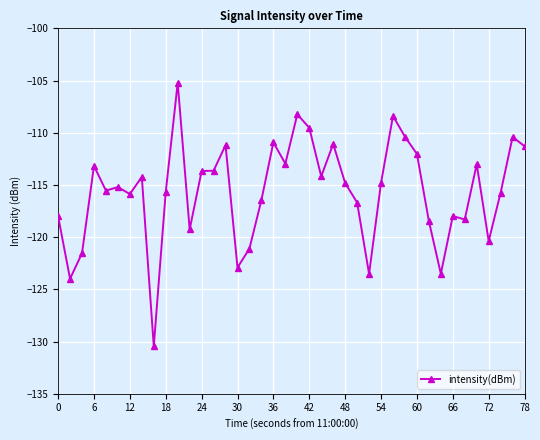

What is the value of the 32nd point from the left?

-118.5